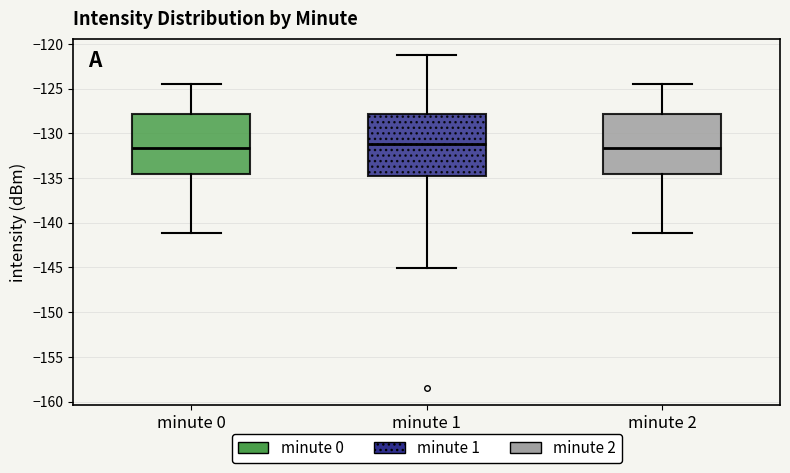

Reading left to right, read every box against the y-axis: the position of its median line, the range the box covers, and the ends of its whiskers. The values are not printed on the chart, so give them approximately, as read against the axis.

minute 0: median -131.5, box -134.5 to -128.0, whiskers -141.0 to -124.5
minute 1: median -131.0, box -135.0 to -128.0, whiskers -145.0 to -121.5
minute 2: median -131.5, box -134.5 to -128.0, whiskers -141.0 to -124.5